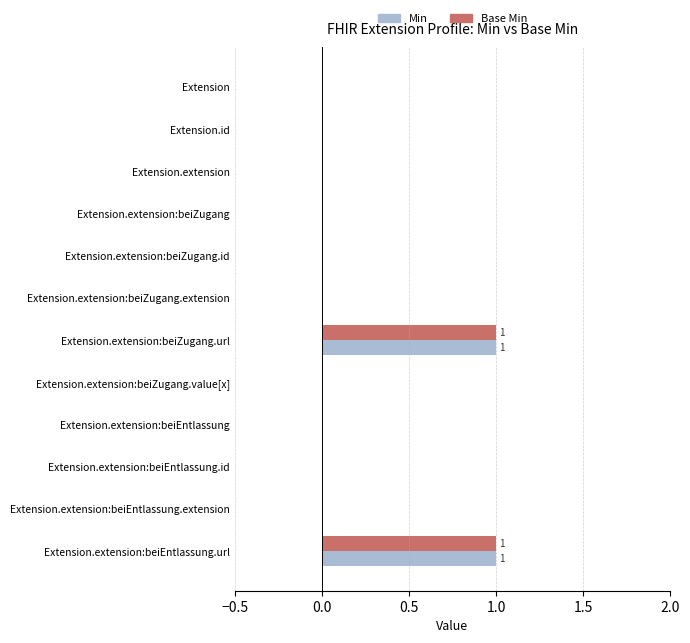

The Min series shows 0 at Extension.extension:beiZugang.url. True or false?

False